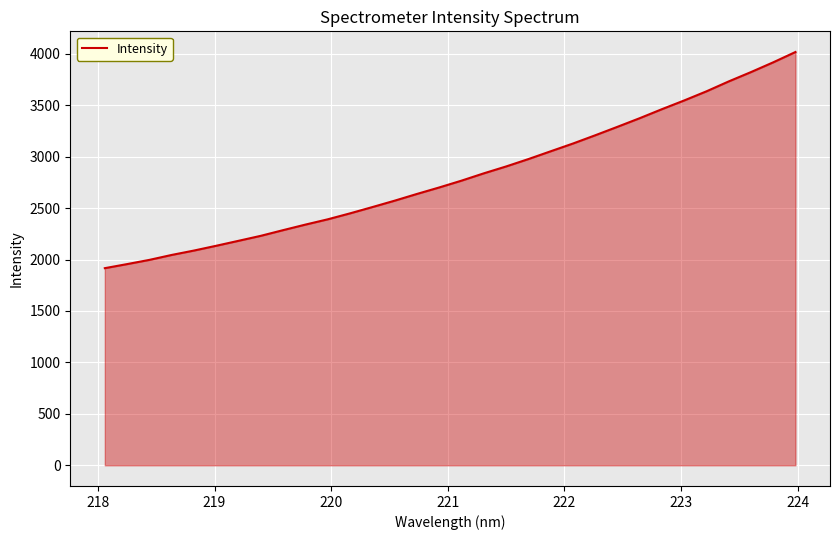

What is the minimum value shown in the chart?

1916.2